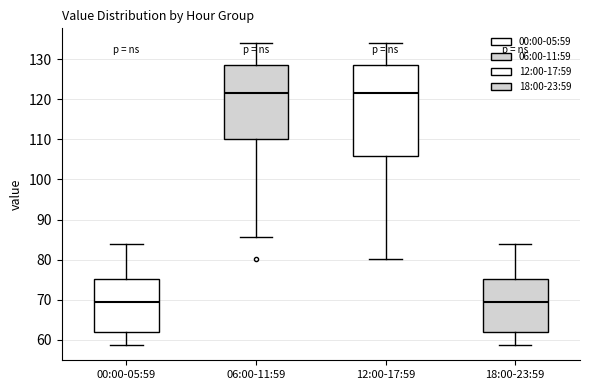

Reading left to right, transcribe this box plot: for each box, give where its median line is, the range the box spans, and where its two whiskers end, as read against the y-axis. The values are not printed on the chart, so give them approximately, as read against the axis.

00:00-05:59: median 69, box 62 to 75, whiskers 59 to 84
06:00-11:59: median 122, box 110 to 129, whiskers 86 to 134
12:00-17:59: median 122, box 106 to 129, whiskers 80 to 134
18:00-23:59: median 69, box 62 to 75, whiskers 59 to 84